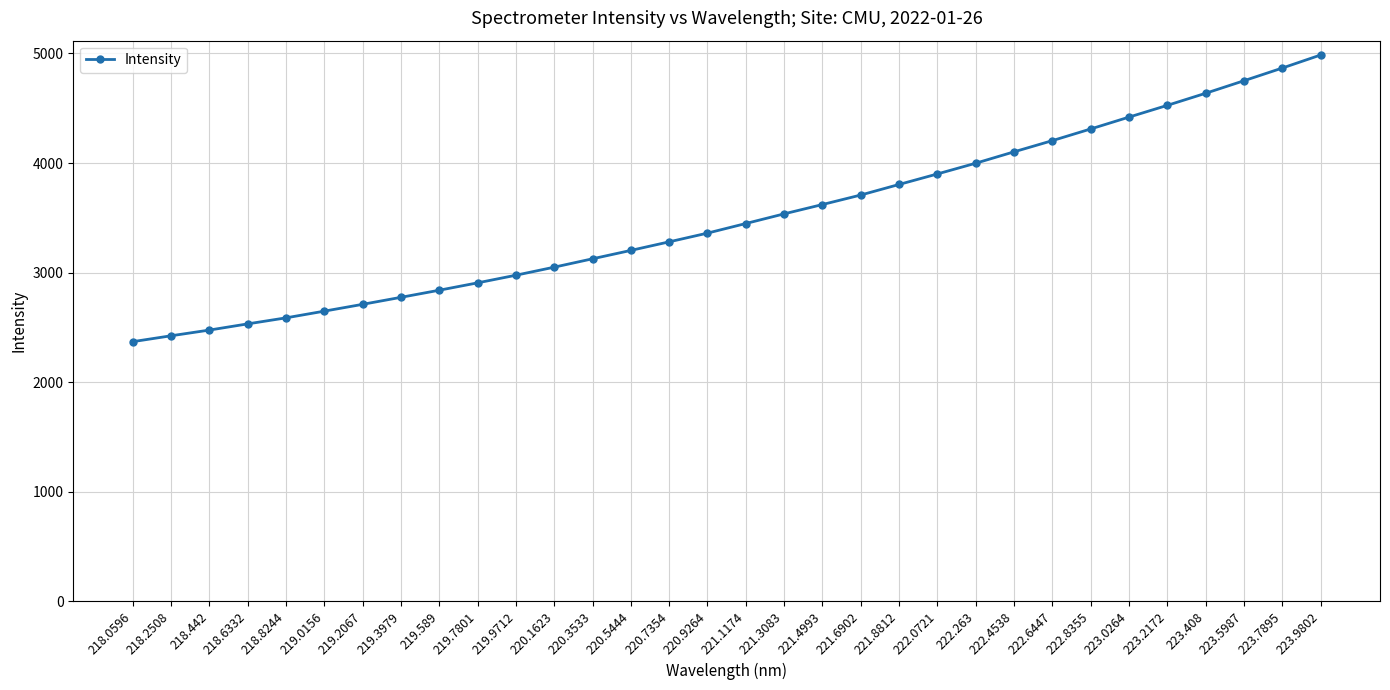

What value does the data have at 219.0156?

2648.2